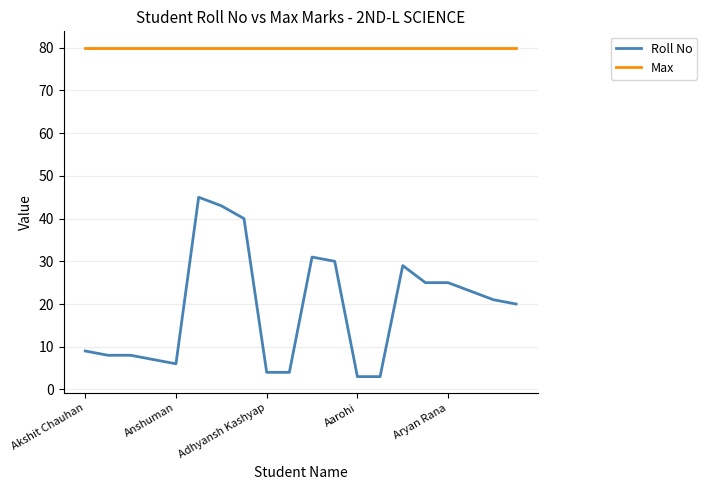

Rank the series by their maximum value, from lowest to highest.

Roll No, Max